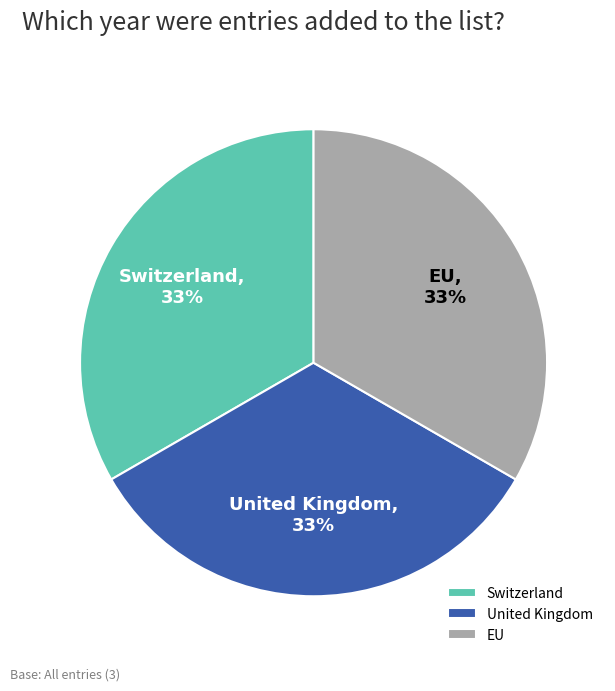

To the nearest percent, what is the average slice percentage?

33%